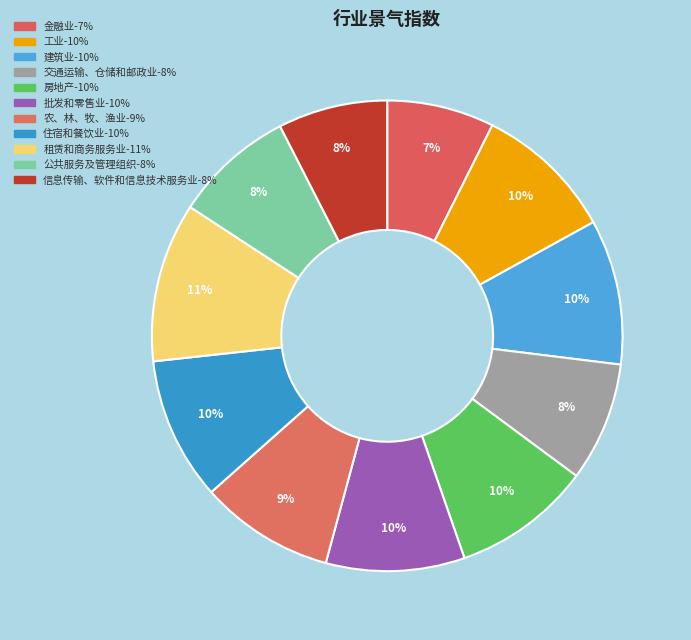

What percentage is NOT represented by 建筑业?

90.0%